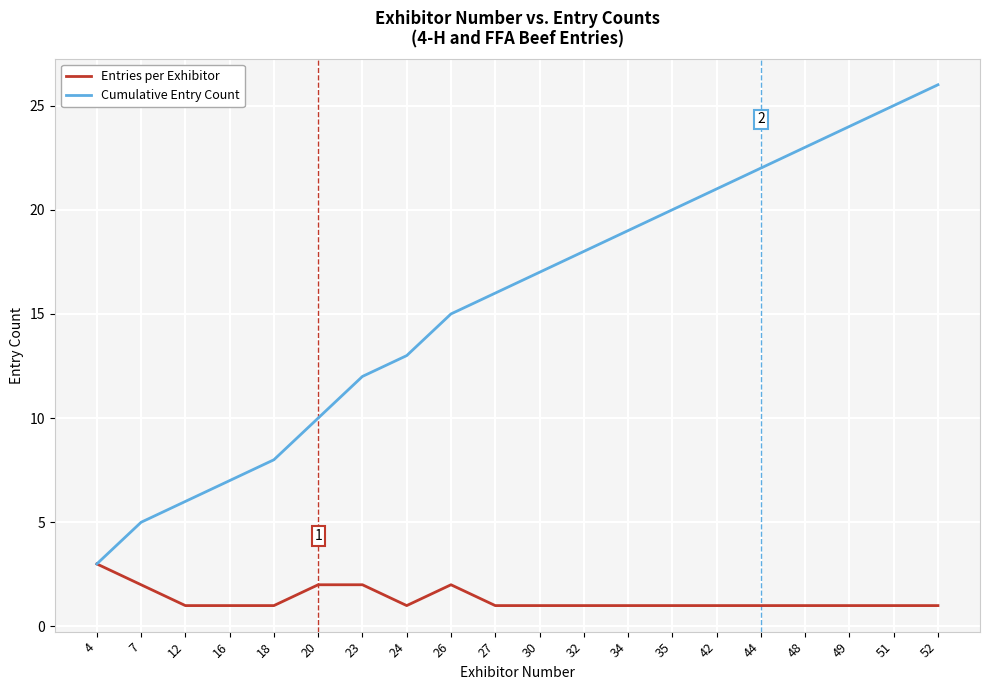

Rank the series by their average value, from highest to lowest.

Cumulative Entry Count, Entries per Exhibitor